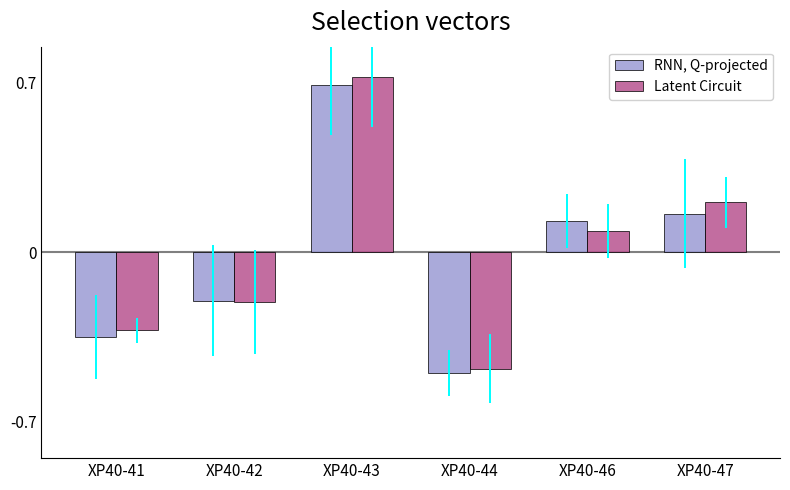

How many data points in Latent Circuit are above 0?

3